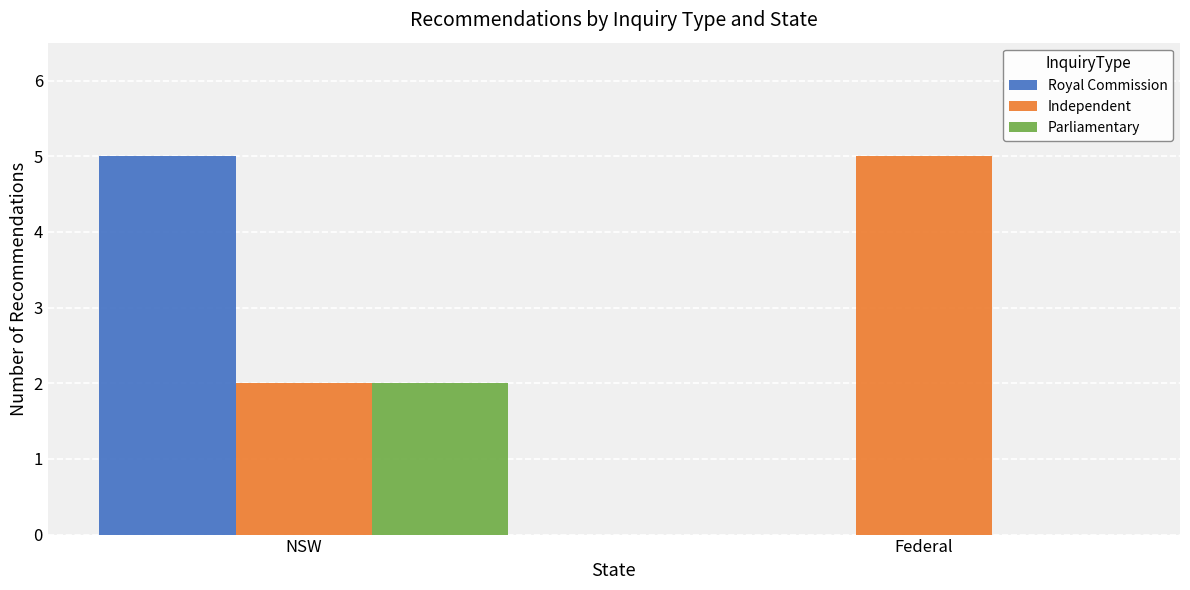

The Parliamentary series shows -1 at Federal. True or false?

False